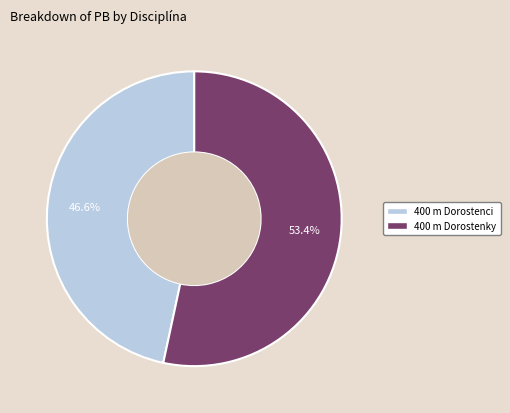

True or false: 400 m Dorostenky accounts for 53% of the total.

True